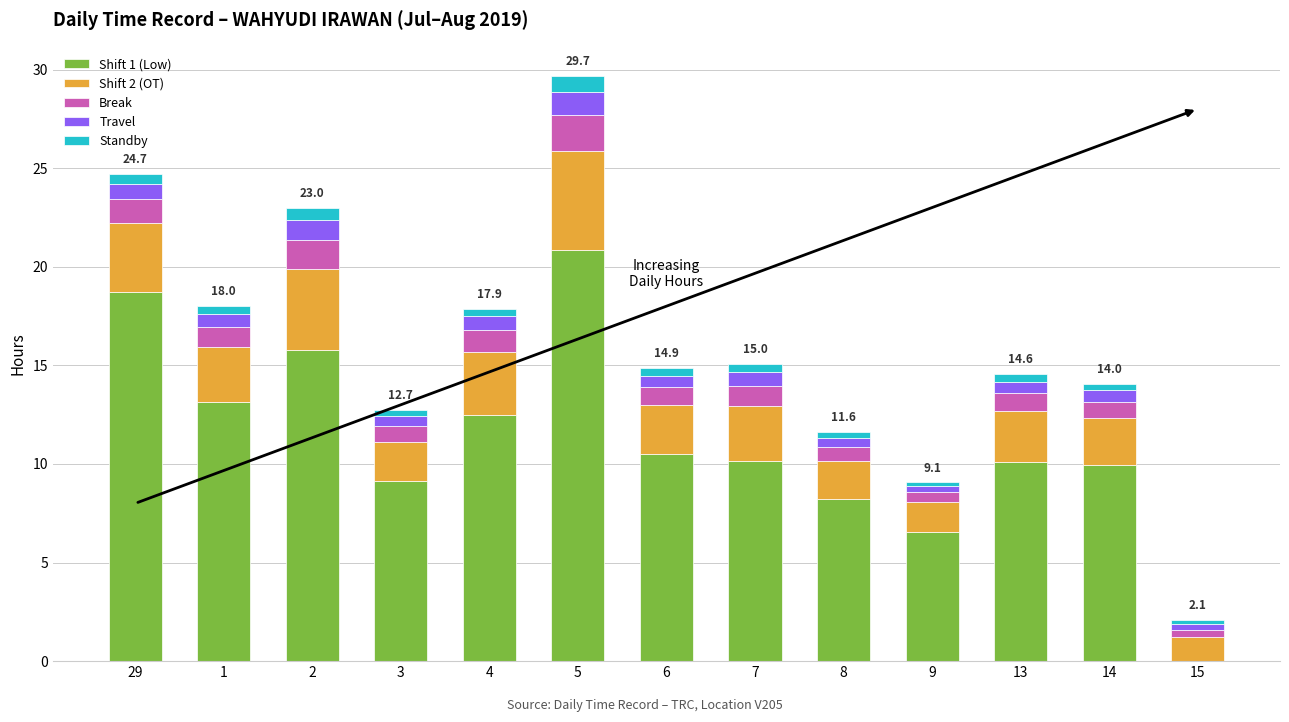

True or false: Shift 1 (Low) has a value of 2.2 at 8.

False